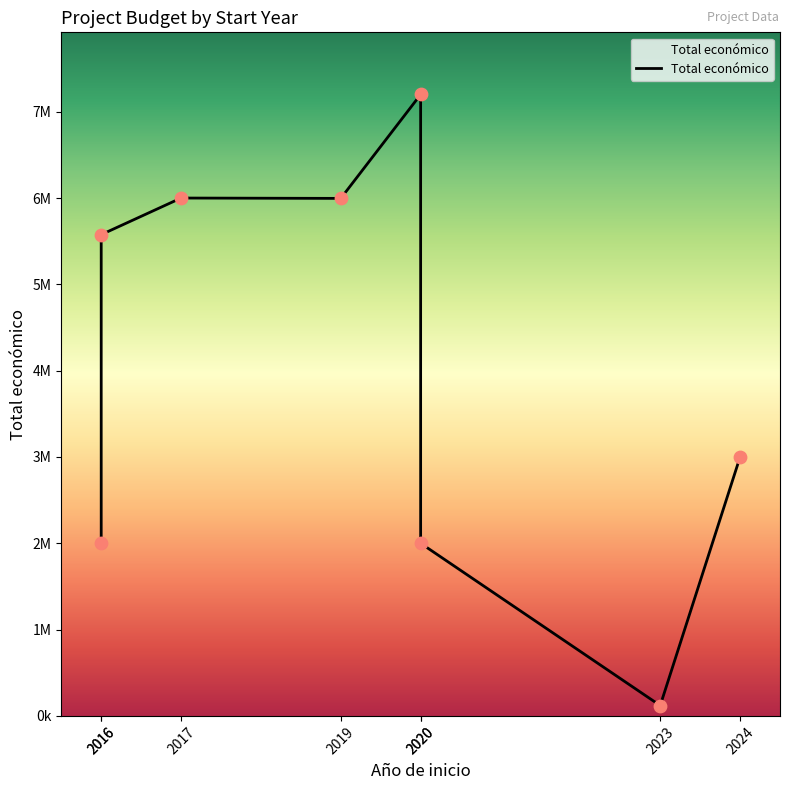

Which has a higher value, 2020 or 2016?

2020